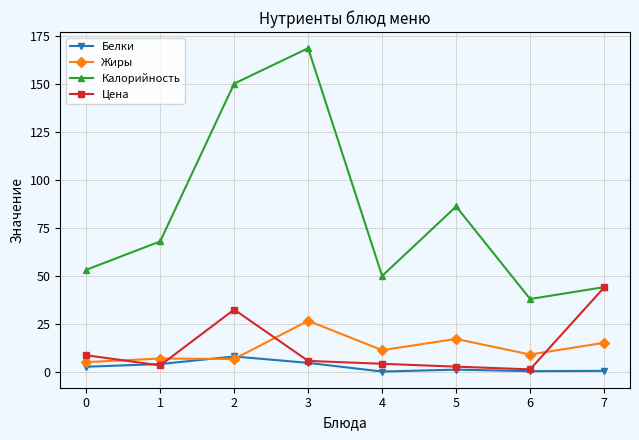

How many interior local valleys does the Калорийность series have?

2